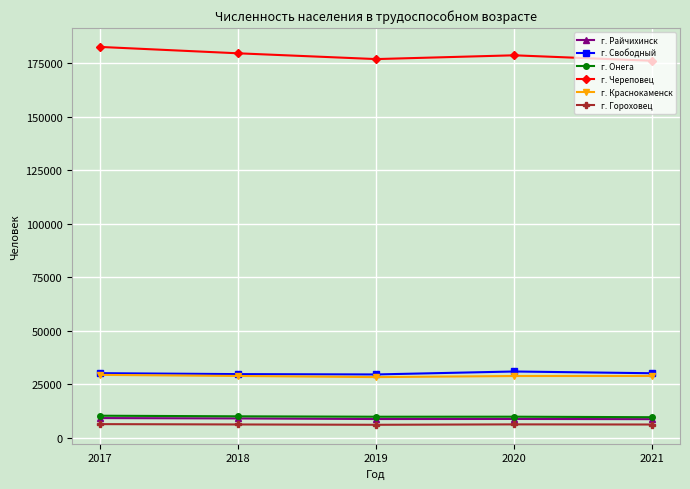

What is the value of the г. Краснокаменск point at the 1st from the left?

29392